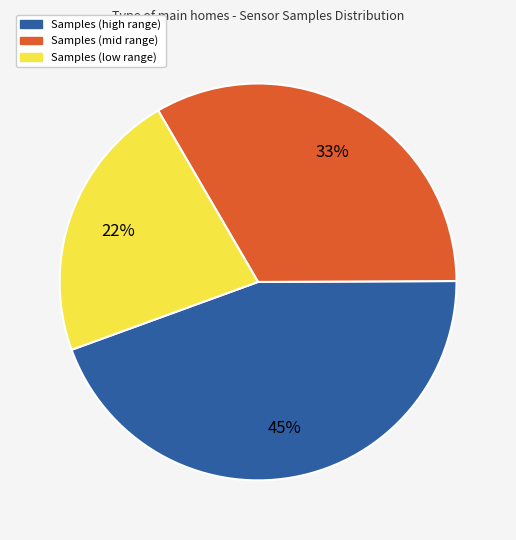

How many slices are in this pie chart?

3